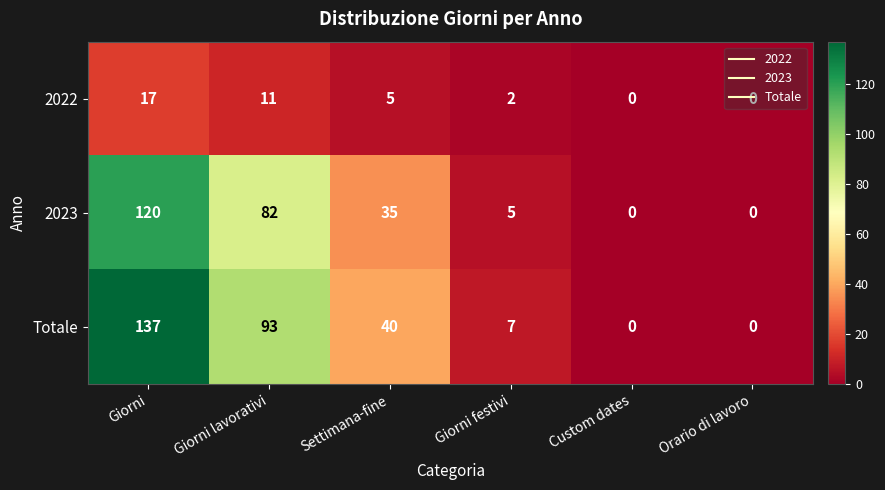

Between Giorni and Giorni lavorativi, which series saw the biggest shift?

Totale